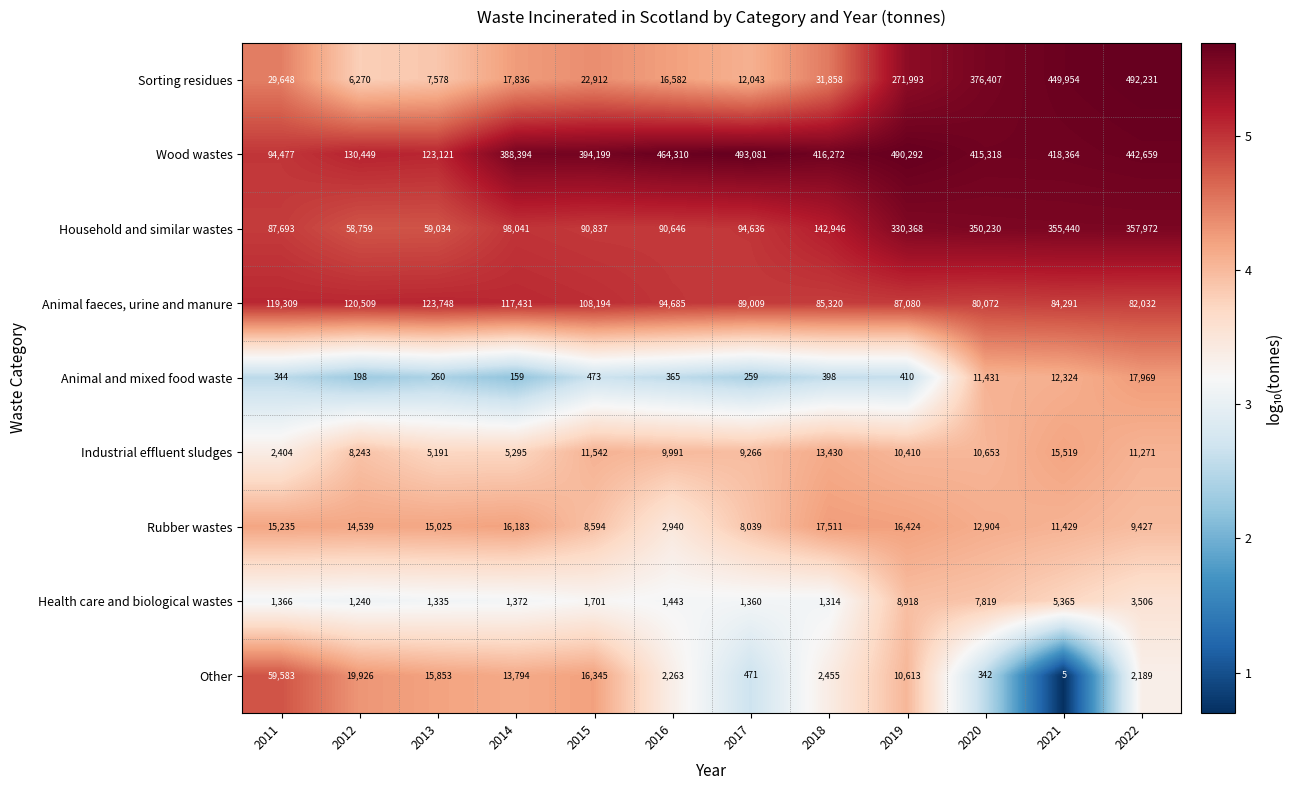

The Other series shows 2189 at 2022. True or false?

True